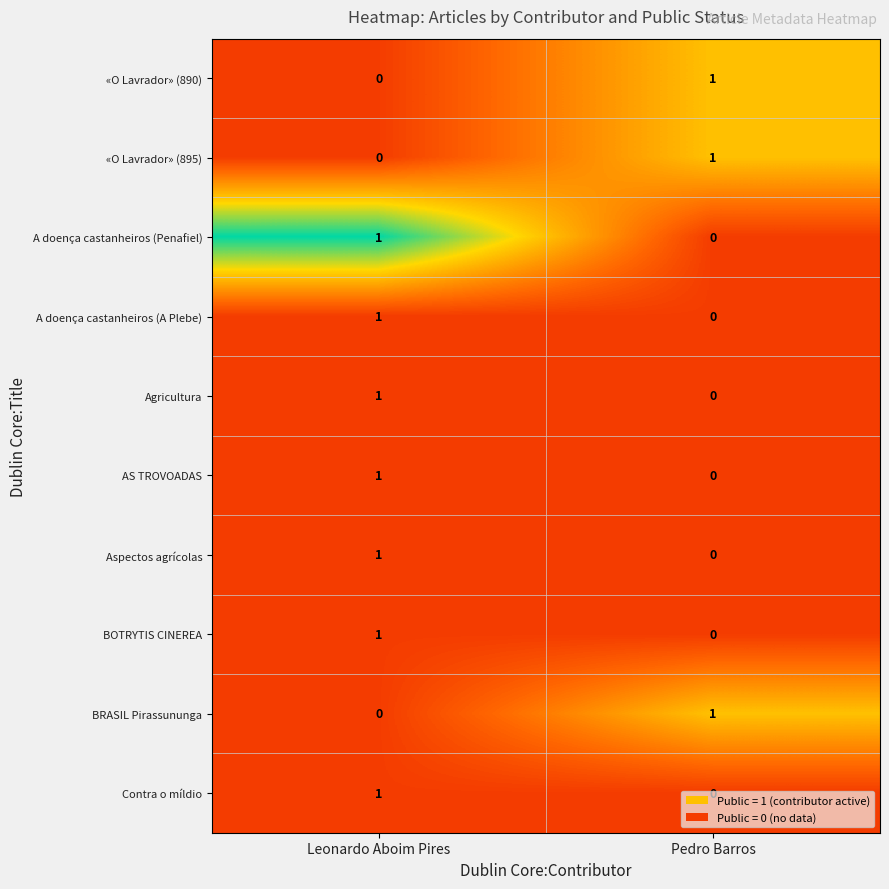

At how many categories does at least one series exceed 0?

2